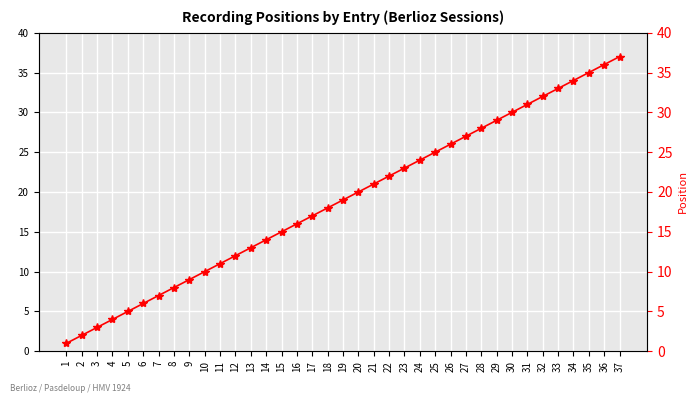

Rank the categories by value from highest to lowest.

37, 36, 35, 34, 33, 32, 31, 30, 29, 28, 27, 26, 25, 24, 23, 22, 21, 20, 19, 18, 17, 16, 15, 14, 13, 12, 11, 10, 9, 8, 7, 6, 5, 4, 3, 2, 1